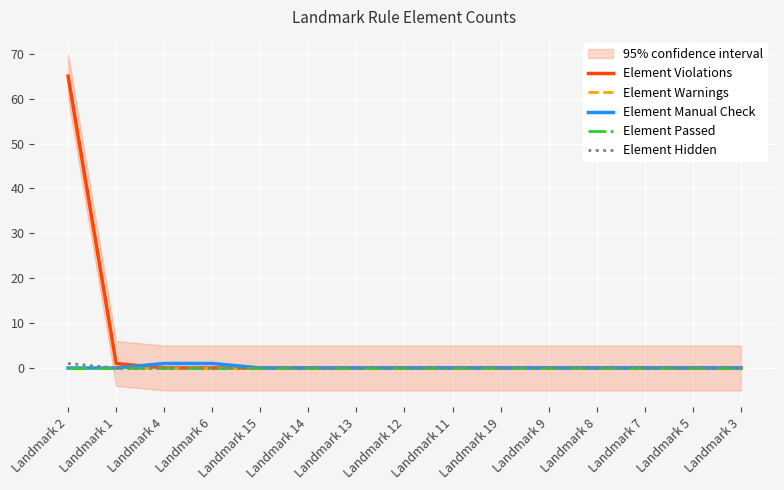

True or false: Element Passed and Element Violations intersect in this chart.

False